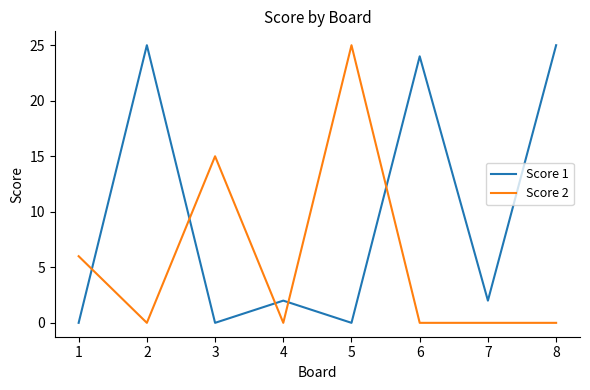

Rank the series by their average value, from highest to lowest.

Score 1, Score 2